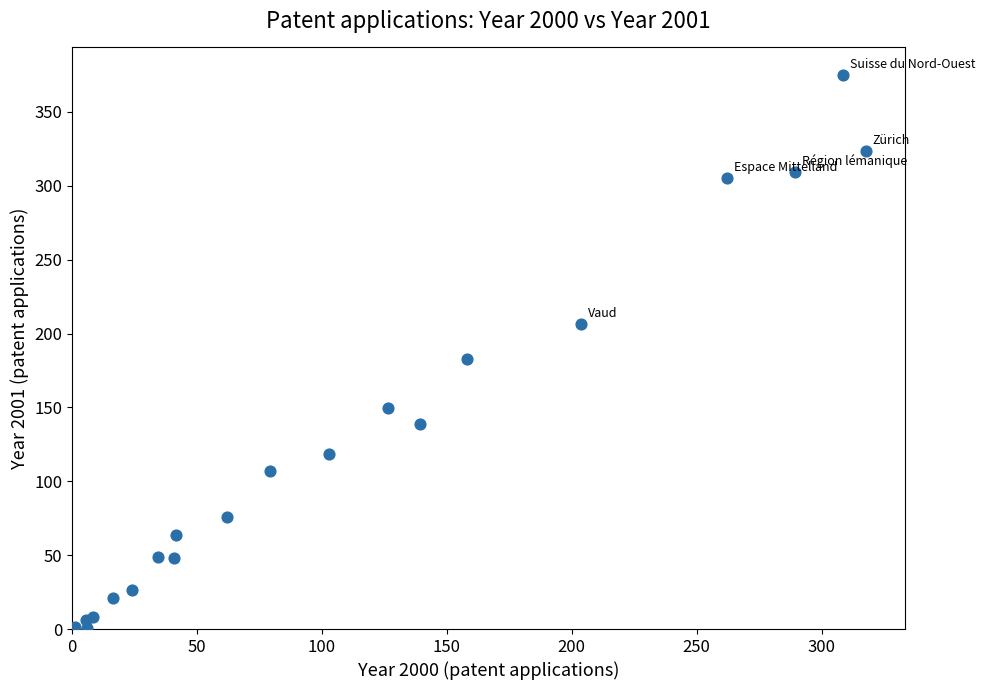

What Y value in the scatter plot is closest to 187?

182.5